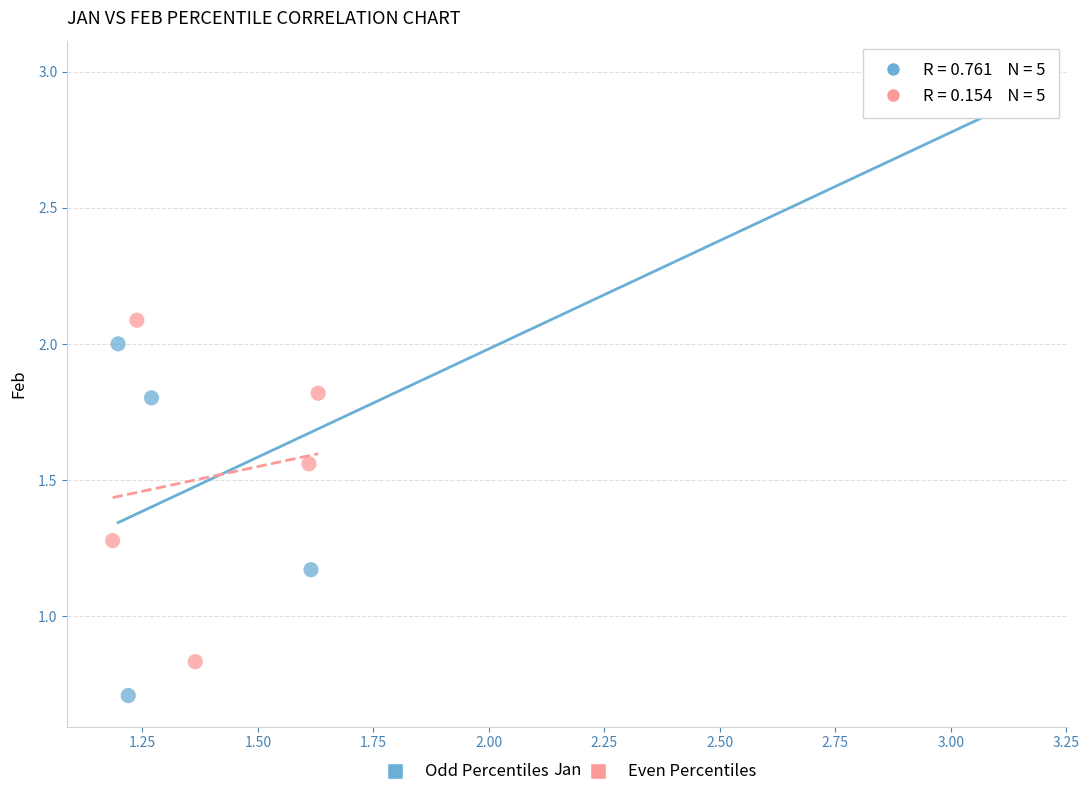

Which series has the widest spread of Y values?

Odd Percentiles